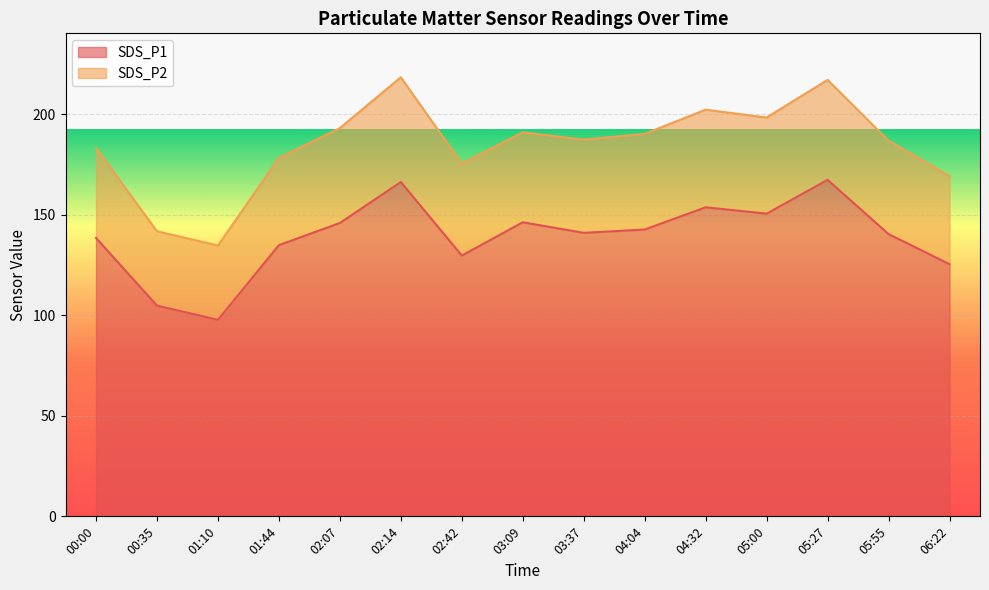

What position from the right is 06:22?

1